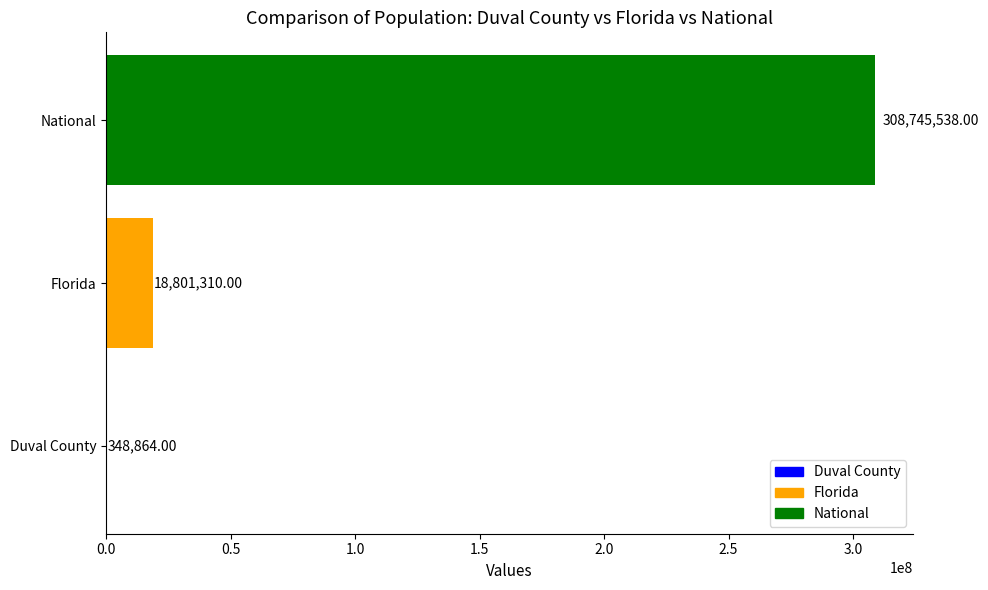

Which has a higher value, Florida or Duval County?

Florida